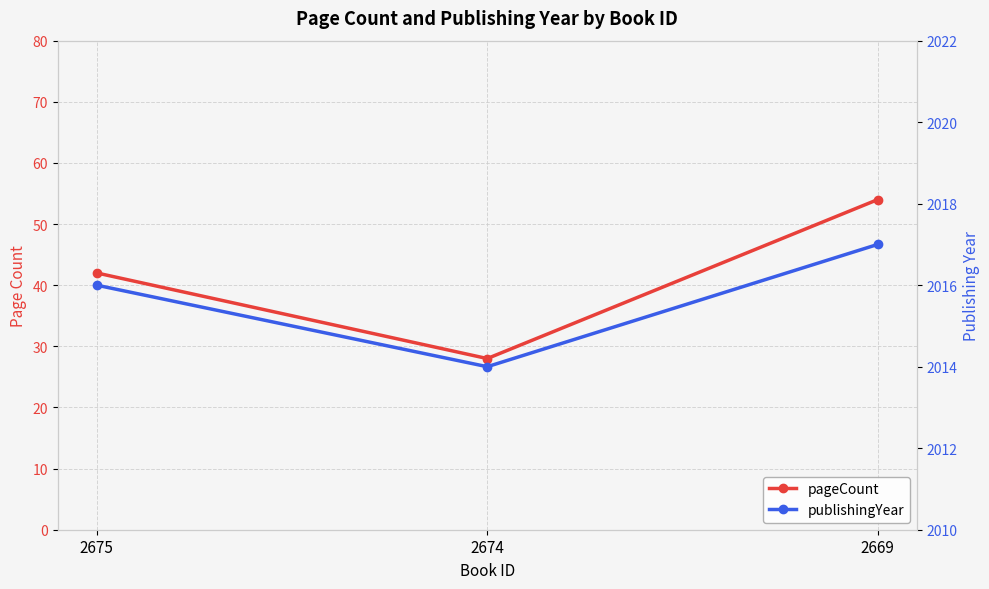

Reading left to right, extract all data points from this chart.

pageCount: 2675=42	2674=28	2669=54
publishingYear: 2675=2016	2674=2014	2669=2017